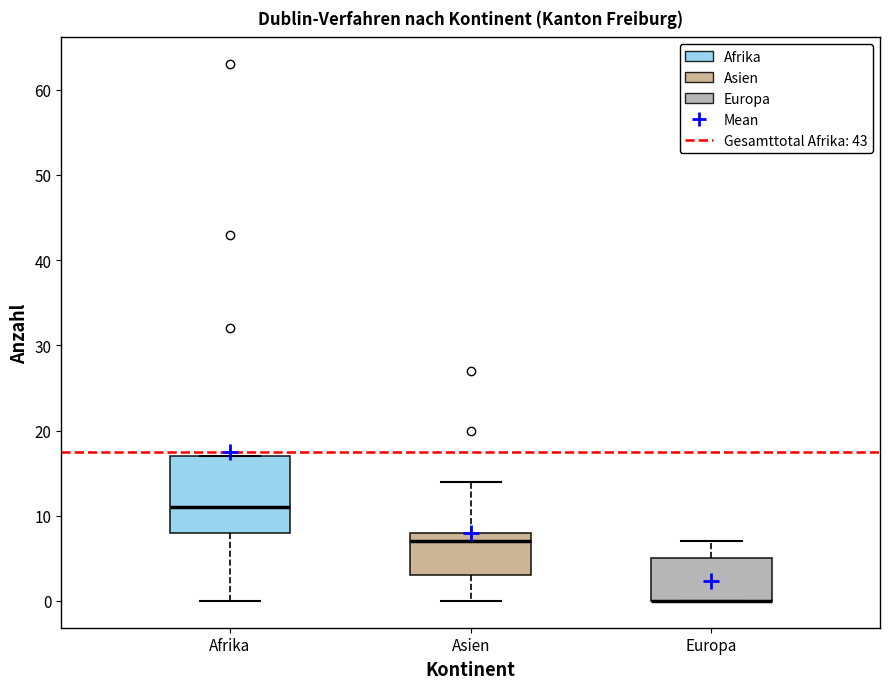

Reading left to right, transcribe this box plot: for each box, give where its median line is, the range the box spans, and where its two whiskers end, as read against the y-axis. The values are not printed on the chart, so give them approximately, as read against the axis.

Afrika: median 11, box 8 to 17, whiskers 0 to 17
Asien: median 7, box 3 to 8, whiskers 0 to 14
Europa: median 0 (drawn on the box's lower edge), box 0 to 5, whiskers 0 to 7